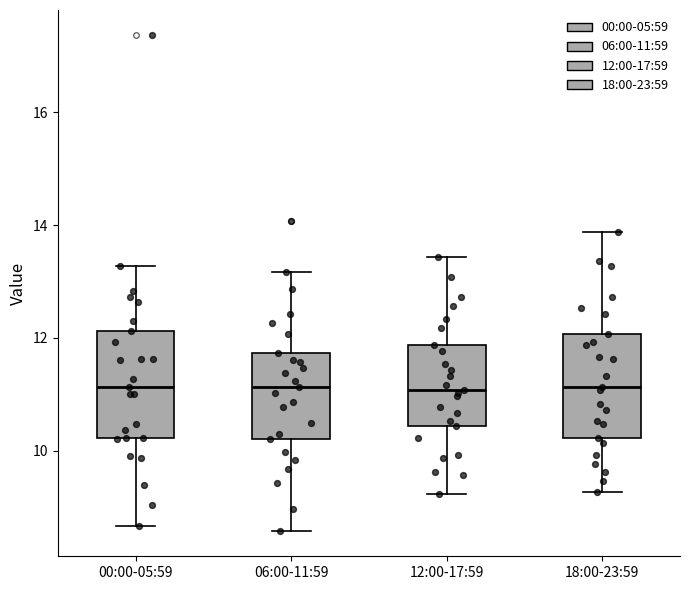

Where is the upper edge of the box for 06:00-11:59 on the y-axis? The values are not printed on the chart, so give them approximately, as read against the axis.

11.8